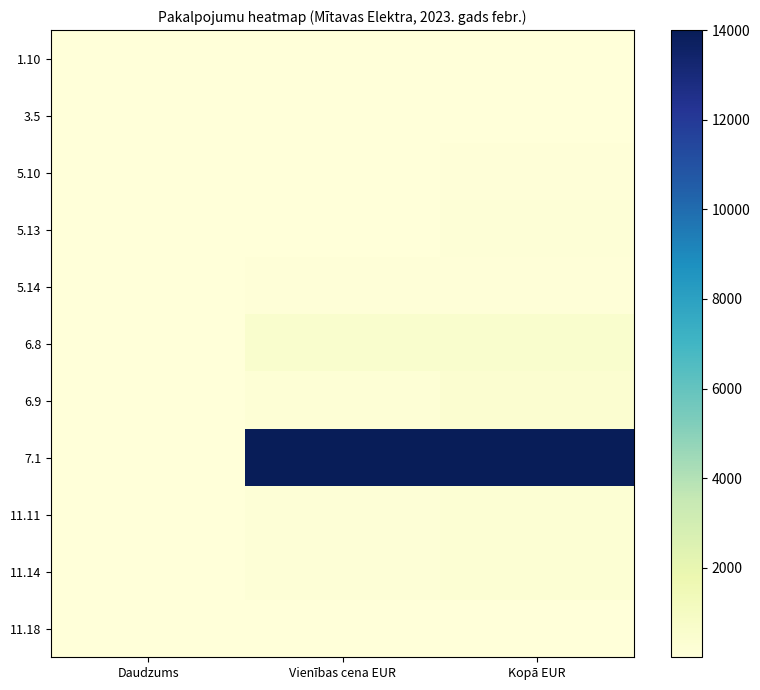

At which category is the sum across all series the highest?

Kopā EUR